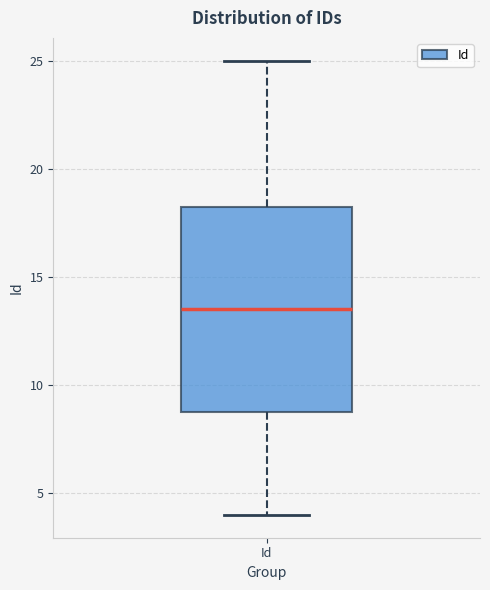

Transcribe this box plot: give where the median line is, the range the box spans, and where the two whiskers end, as read against the y-axis. The values are not printed on the chart, so give them approximately, as read against the axis.

median 13.5, box 9.0 to 18.5, whiskers 4.0 to 25.0